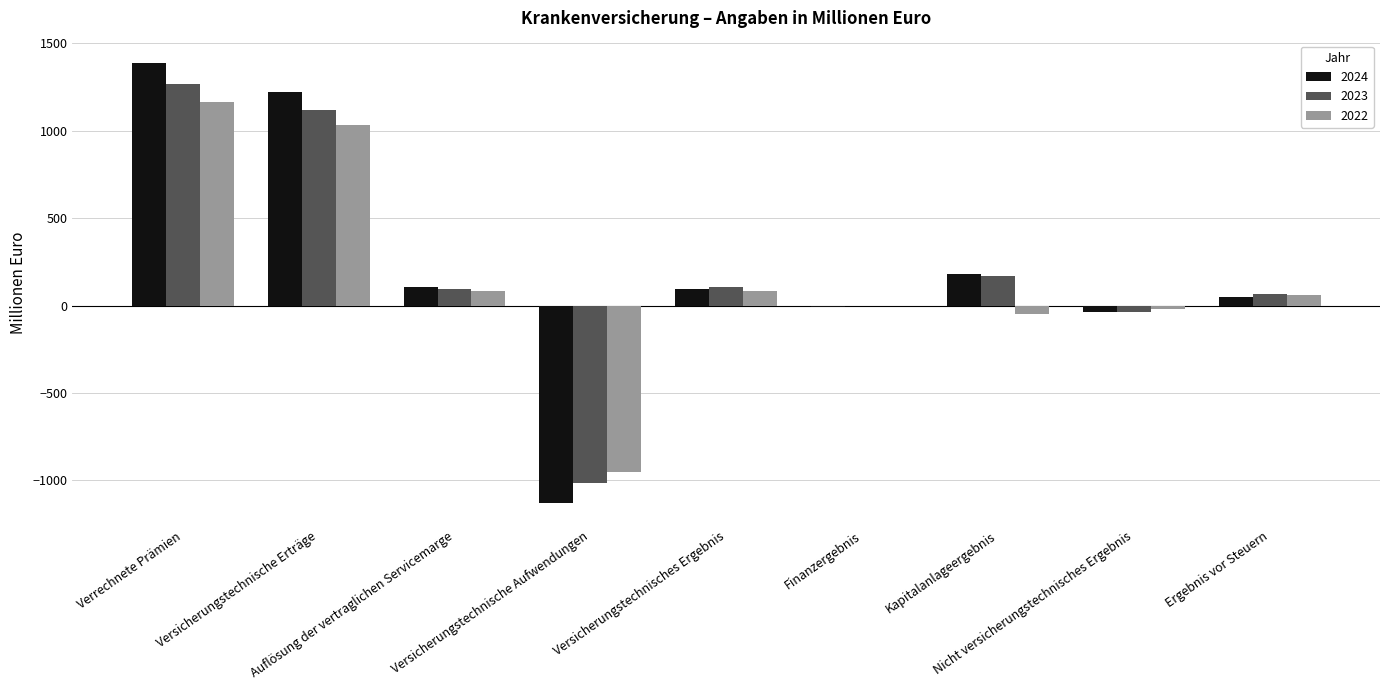

Is it true that 2024 equals -38.1 at Nicht versicherungstechnisches Ergebnis?

True